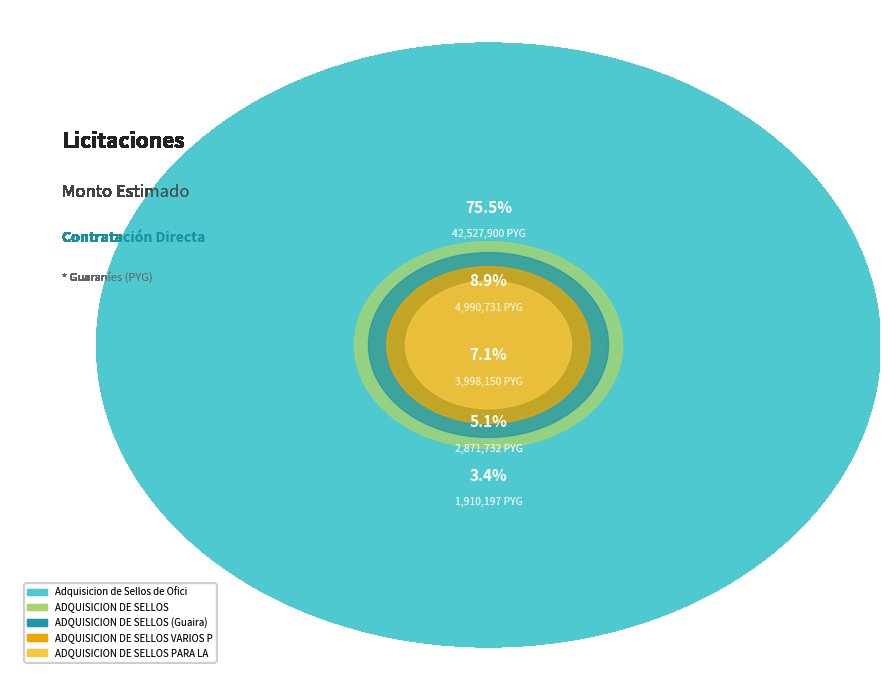

Is Adquisicion de Sellos de Oficina the majority of the pie?

Yes